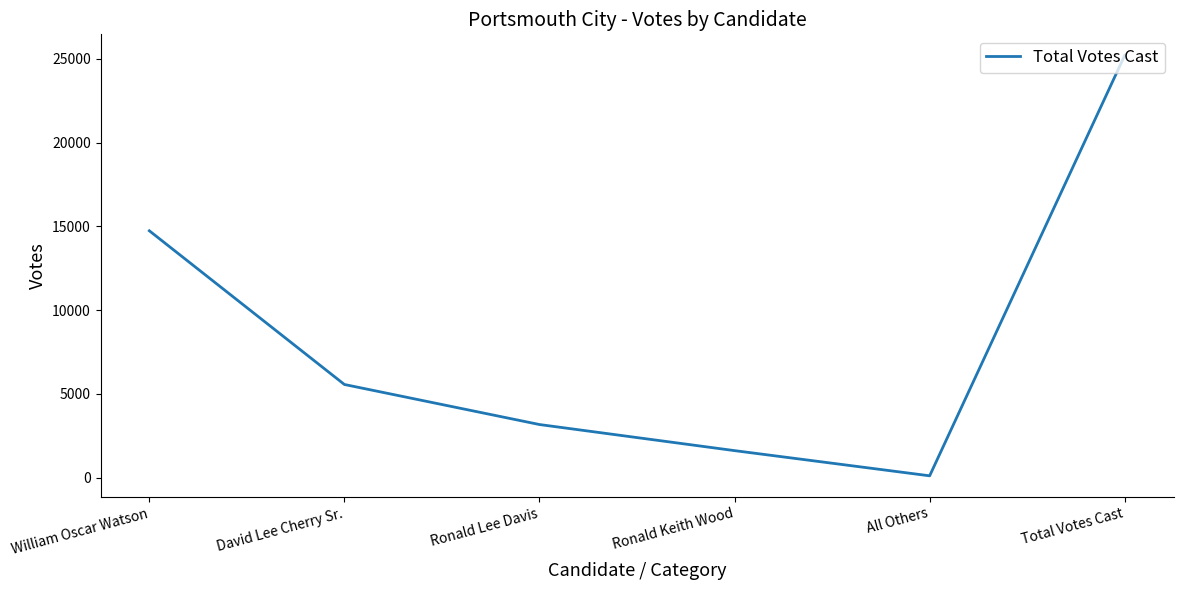

What is the sum of the values at Ronald Lee Davis and David Lee Cherry Sr.?

8738